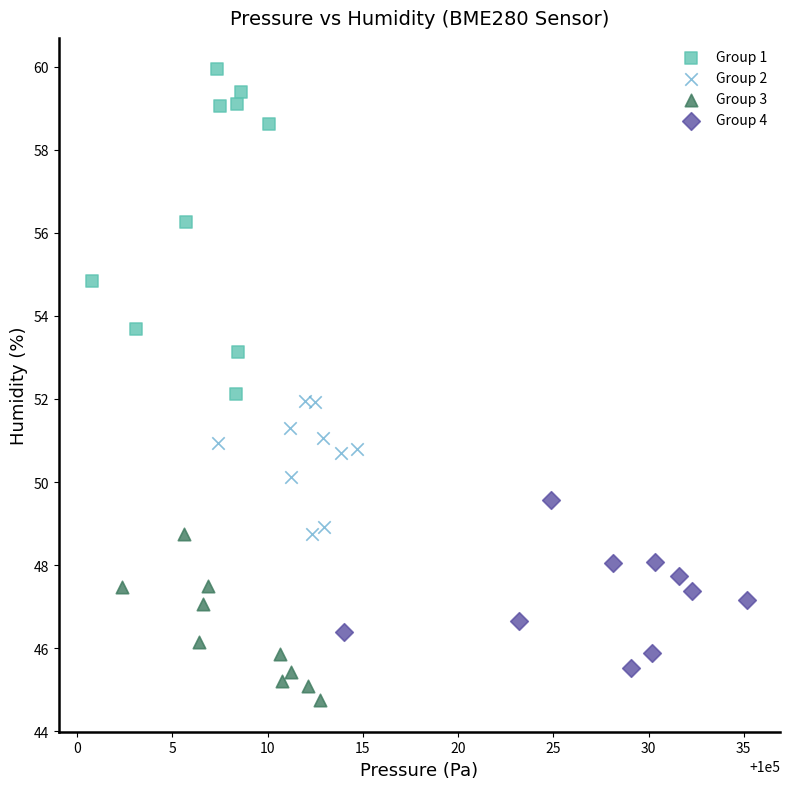

What are all the series names shown in the legend?

Group 1, Group 2, Group 3, Group 4